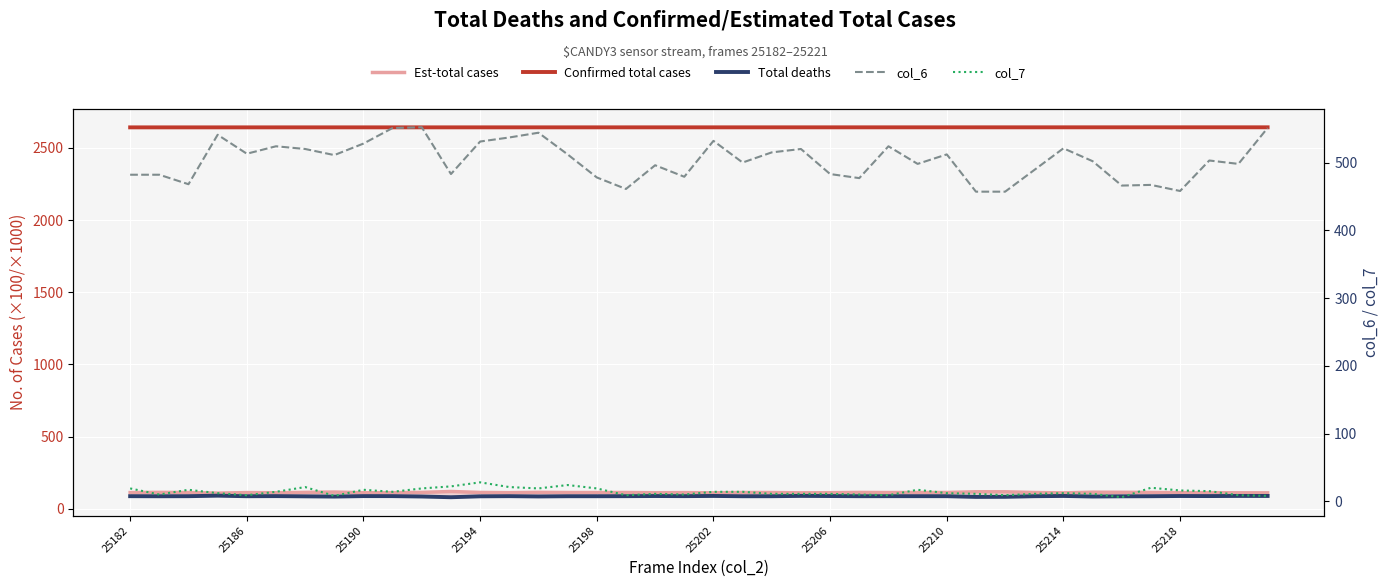

True or false: col_7 has a value of 2.6 at 26.

False